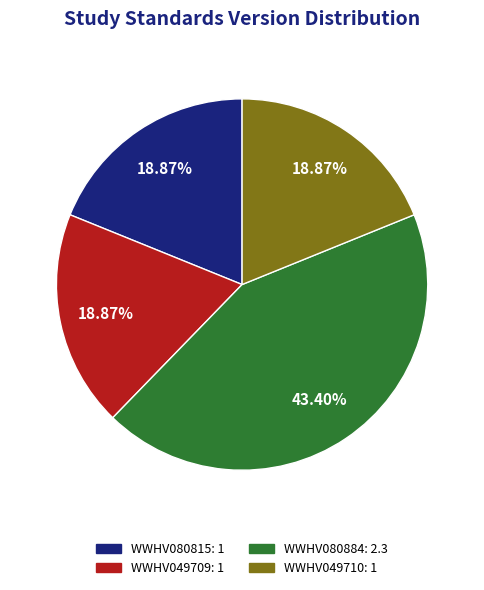

How much of the chart is everything except WWHV080884?

56.6%